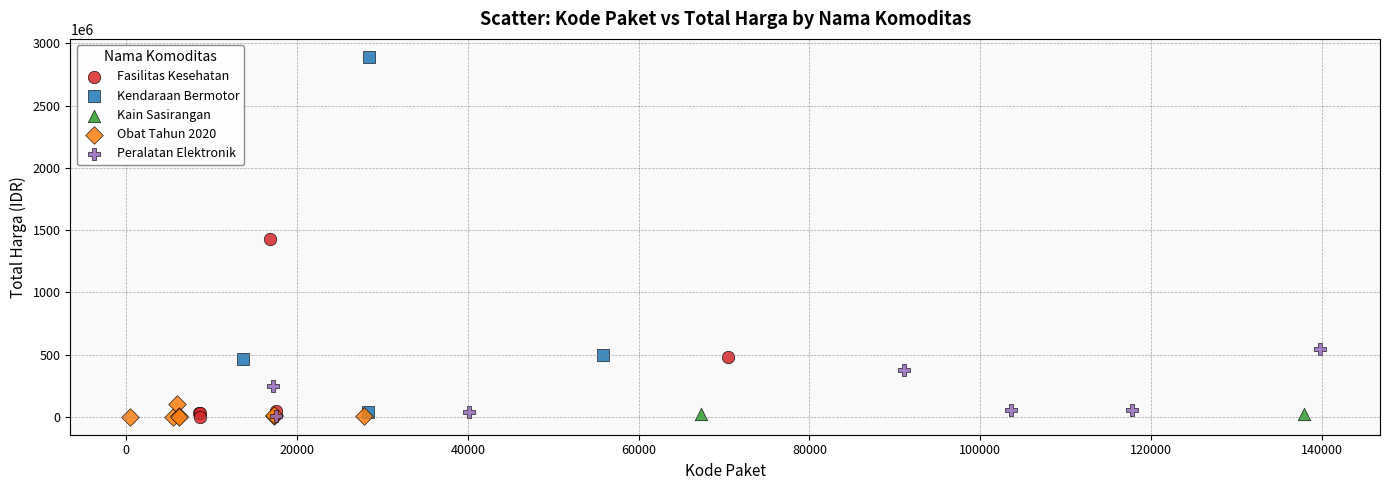

What are all the series names shown in the legend?

Fasilitas Kesehatan, Kendaraan Bermotor, Kain Sasirangan, Obat Tahun 2020, Peralatan Elektronik